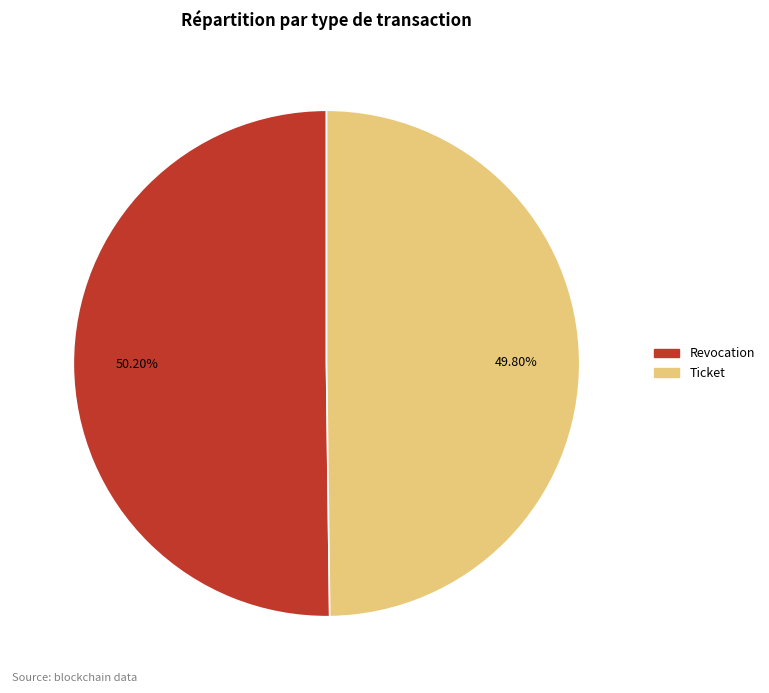

Is there any slice that represents more than half of the pie?

Yes